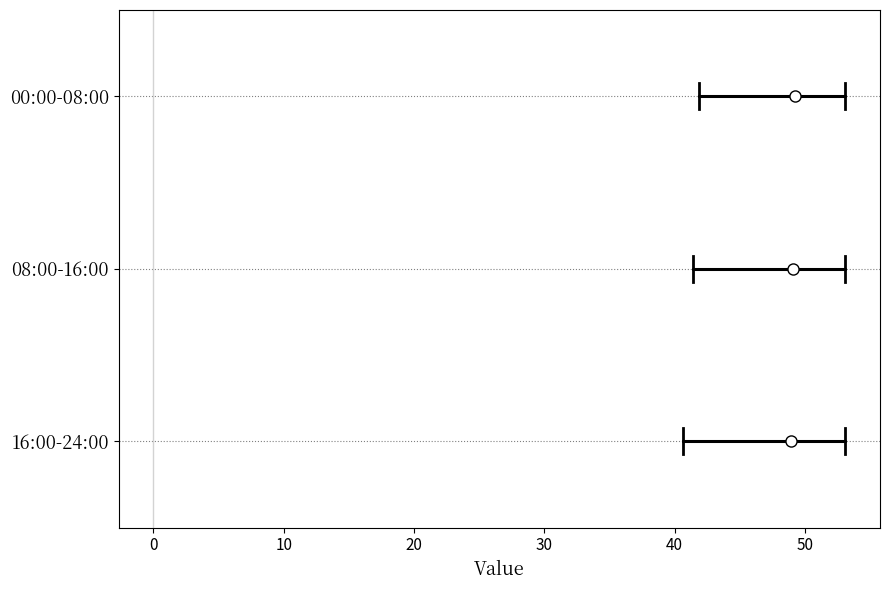

Where is the left edge of the box for 16:00-24:00 on the x-axis? The values are not printed on the chart, so give them approximately, as read against the axis.

46